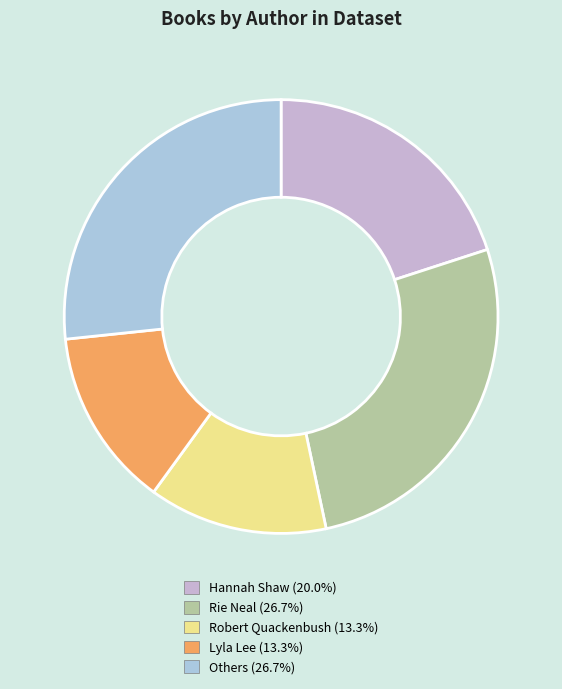

Count the number of slices in the pie.

5